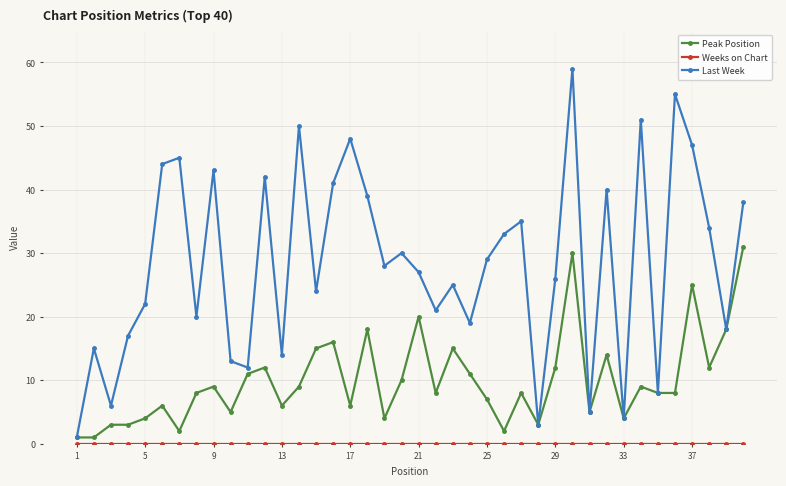

Which series has the widest spread of values?

Last Week